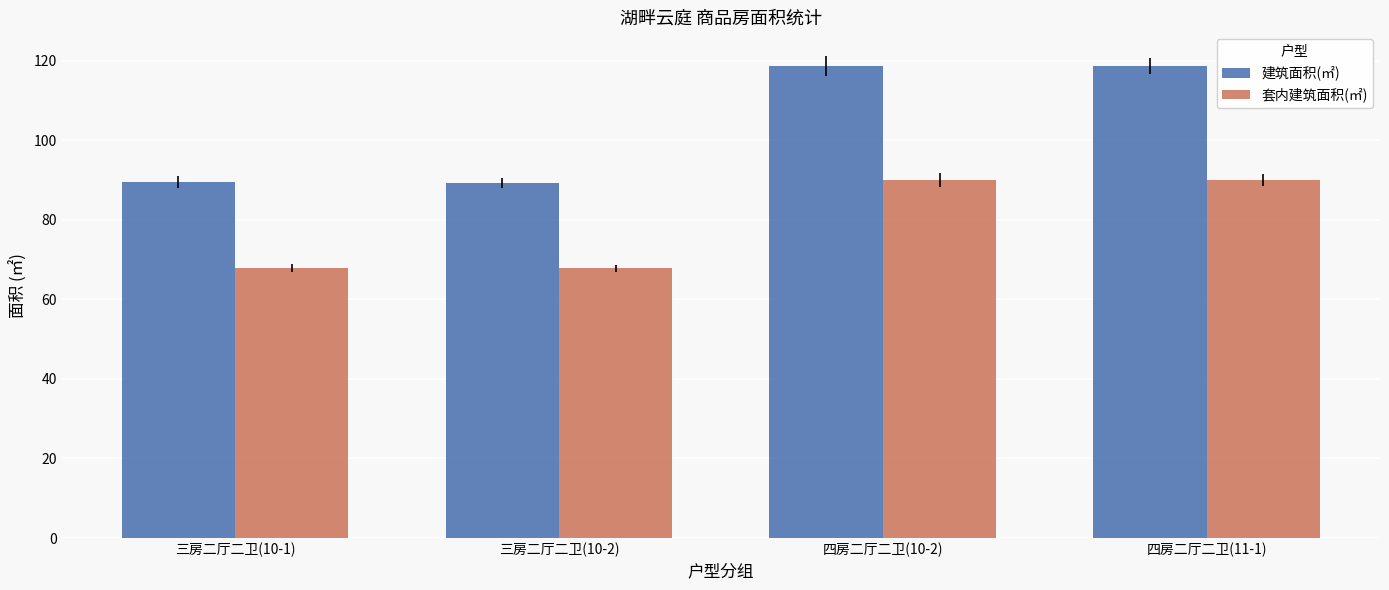

What is the minimum value shown in the chart?

67.8